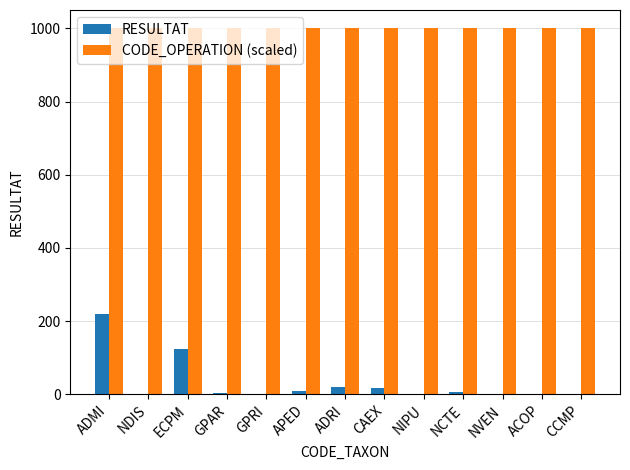

Which series changed the most between ADMI and NCTE?

RESULTAT